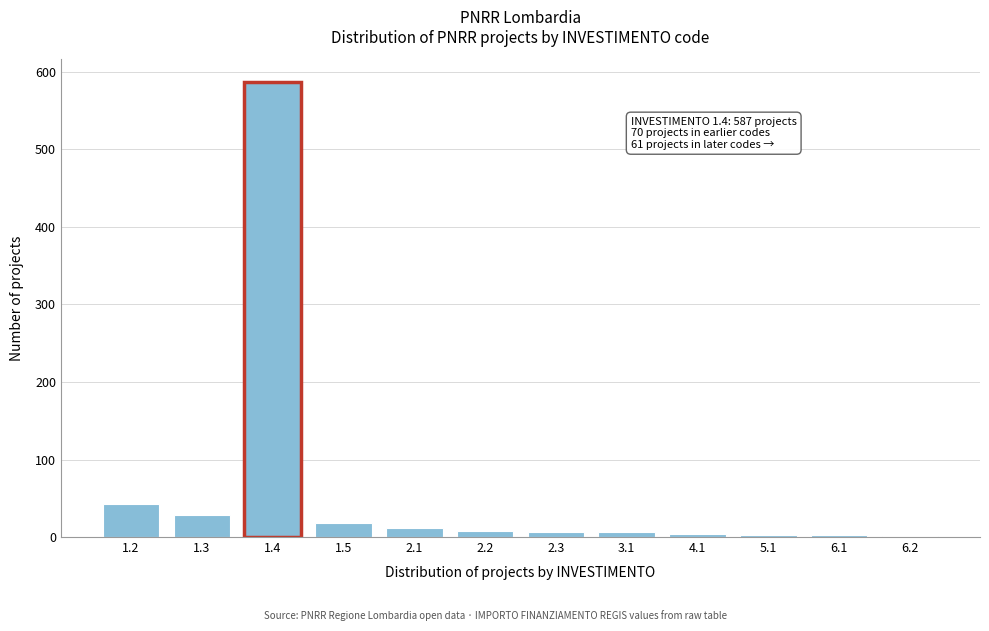

Is it true that the value at 1.4 is 587?

True